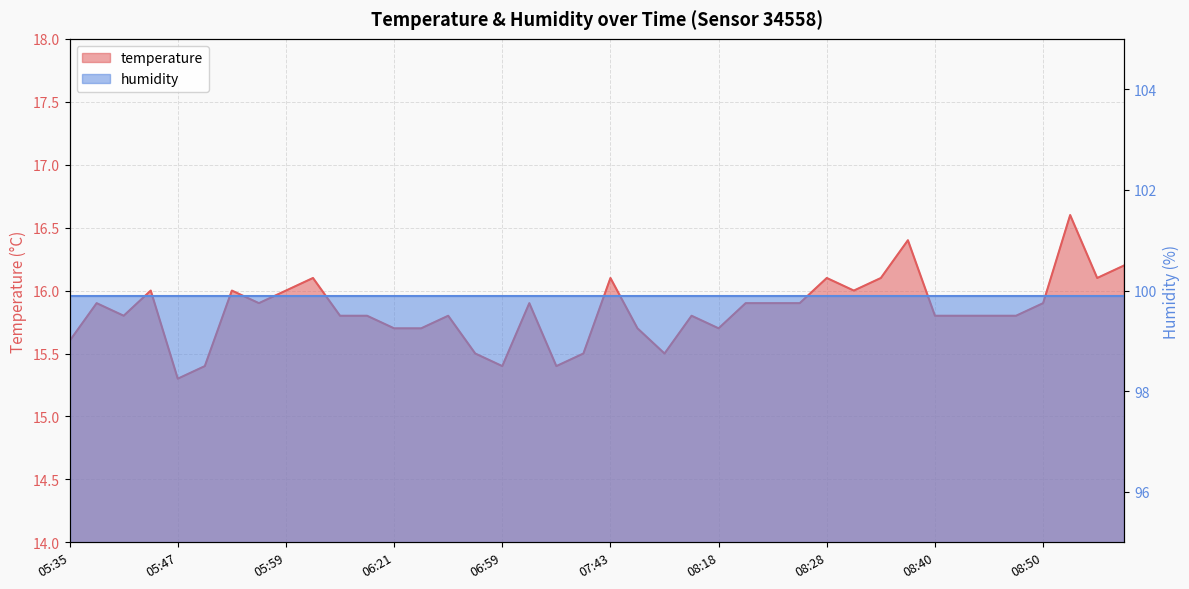

Rank the categories by value from highest to lowest.

08:53, 08:38, 09:00, 06:02, 07:43, 08:28, 08:35, 08:58, 05:44, 05:52, 05:59, 08:33, 05:39, 05:54, 07:01, 08:20, 08:23, 08:25, 08:50, 05:42, 06:09, 06:14, 06:41, 08:08, 08:40, 08:43, 08:45, 08:48, 06:21, 06:36, 07:55, 08:18, 05:35, 06:54, 07:23, 08:05, 05:49, 06:59, 07:11, 05:47